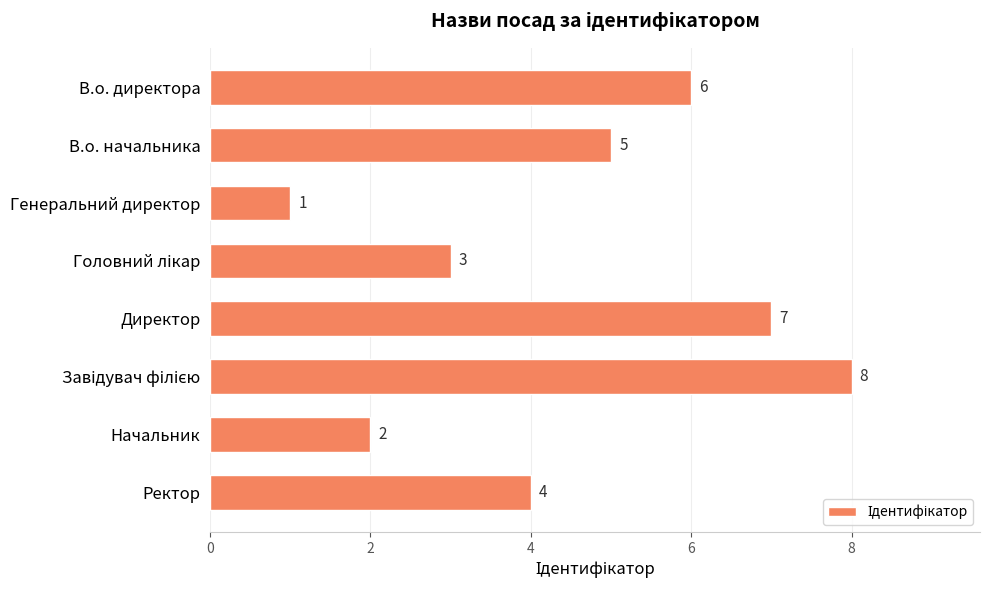

True or false: the data shows 1 at Начальник.

False